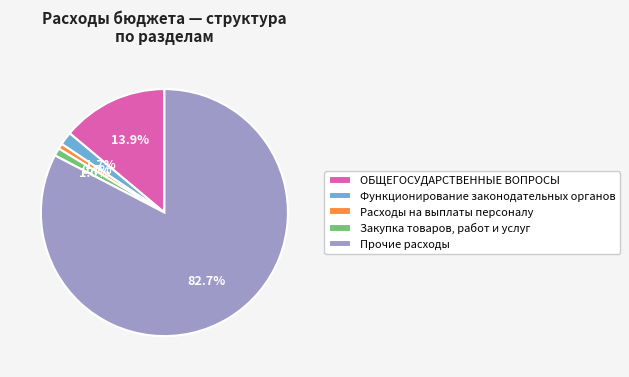

Which slice is the largest?

Прочие расходы